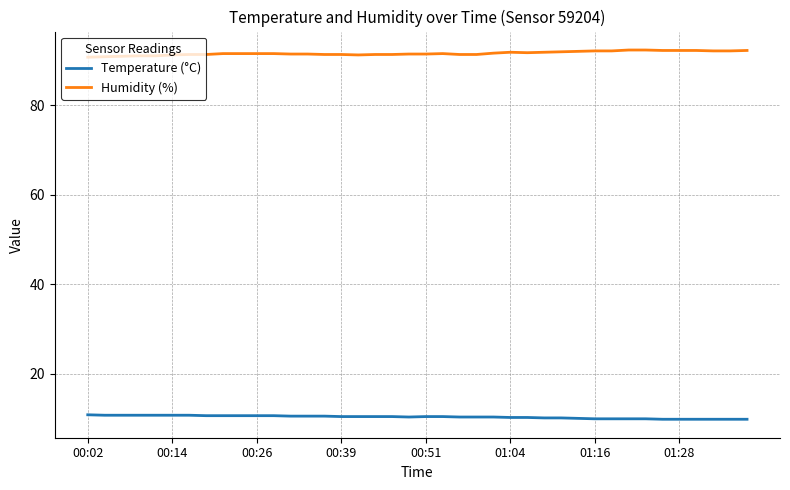

Does the chart have visible grid lines?

Yes